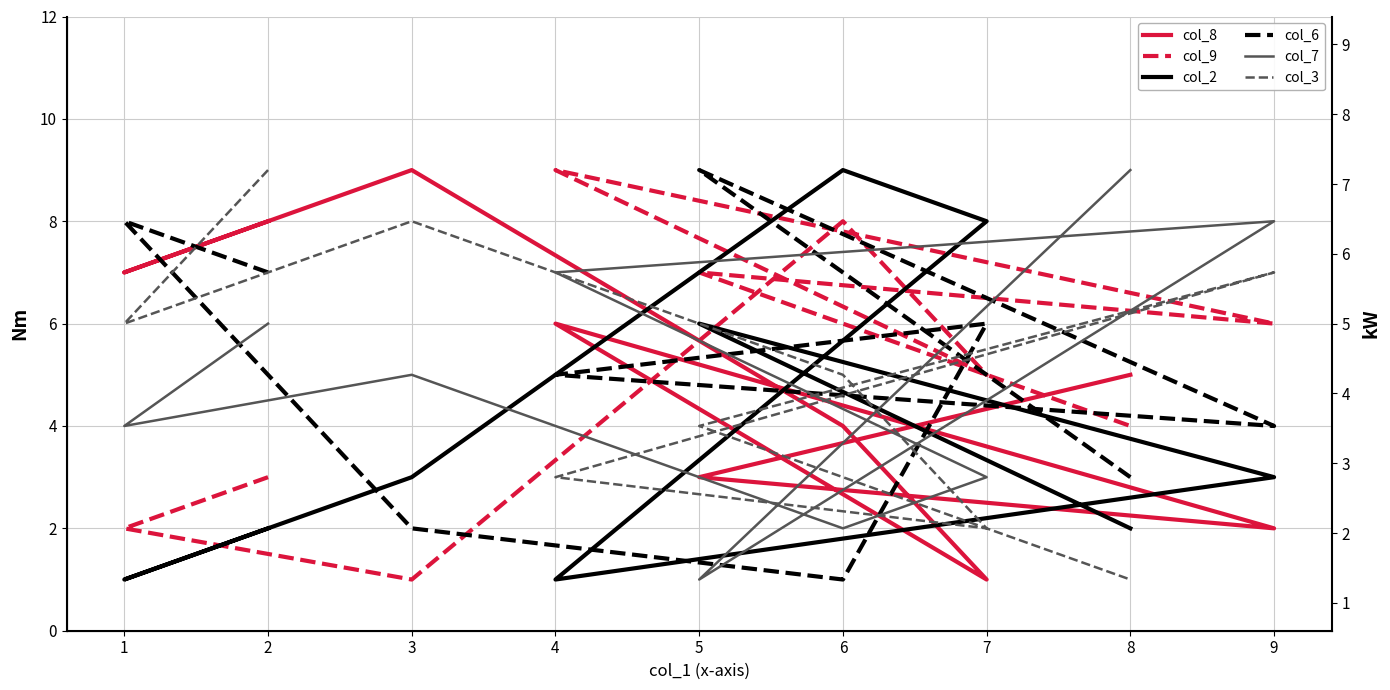

What is the label of the 3rd point from the right?

9